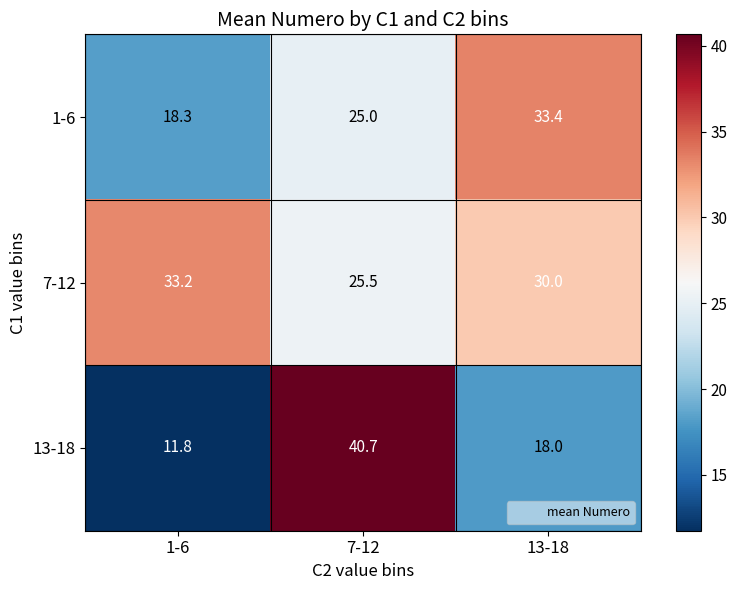

Rank the series at 1-6 from highest to lowest value.

7-12, 1-6, 13-18